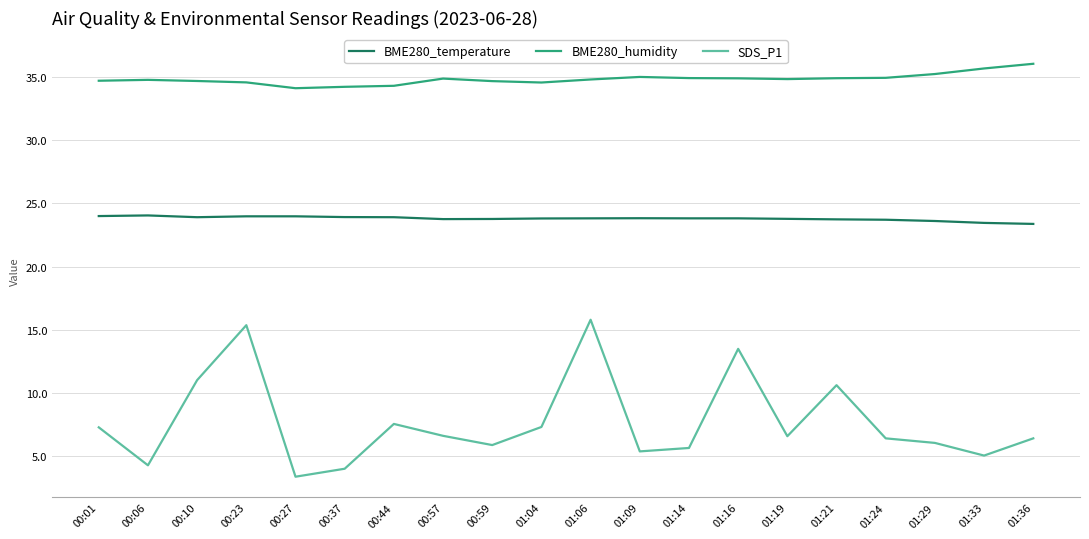

The value of SDS_P1 at 00:10 is 15.3. True or false?

False